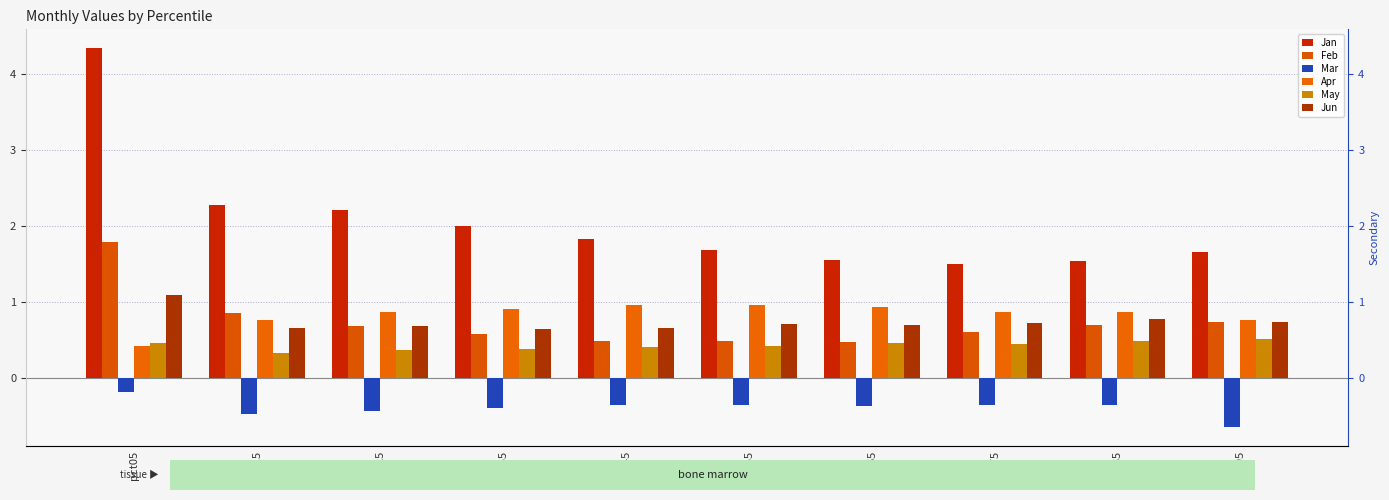

What is the minimum value shown in the chart?

-0.6